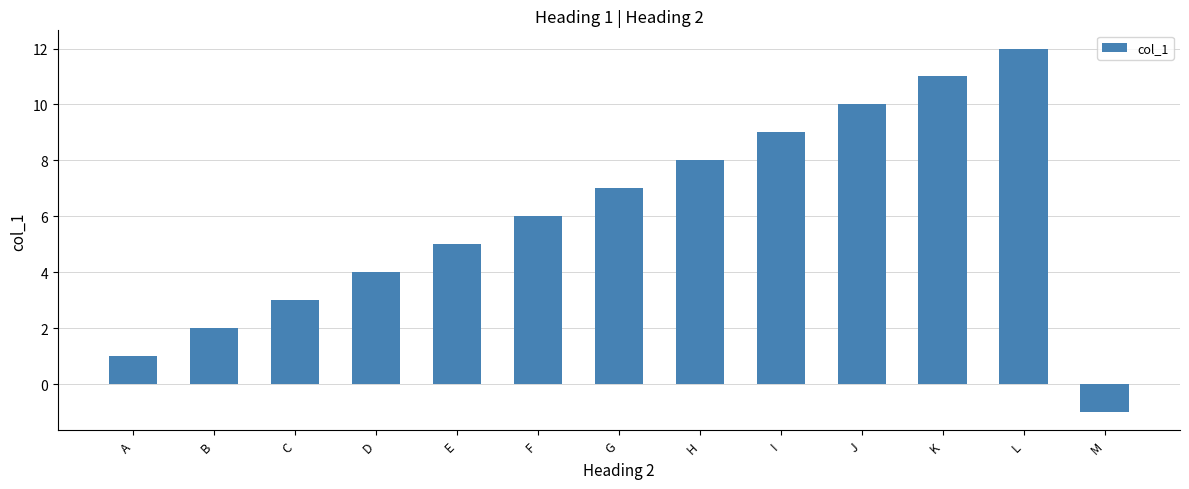

What is the sum of all values?

77